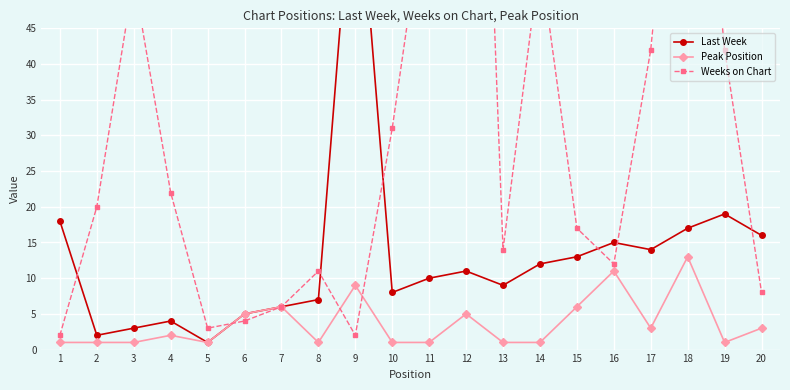

Is it true that Peak Position equals 5 at 12?

True